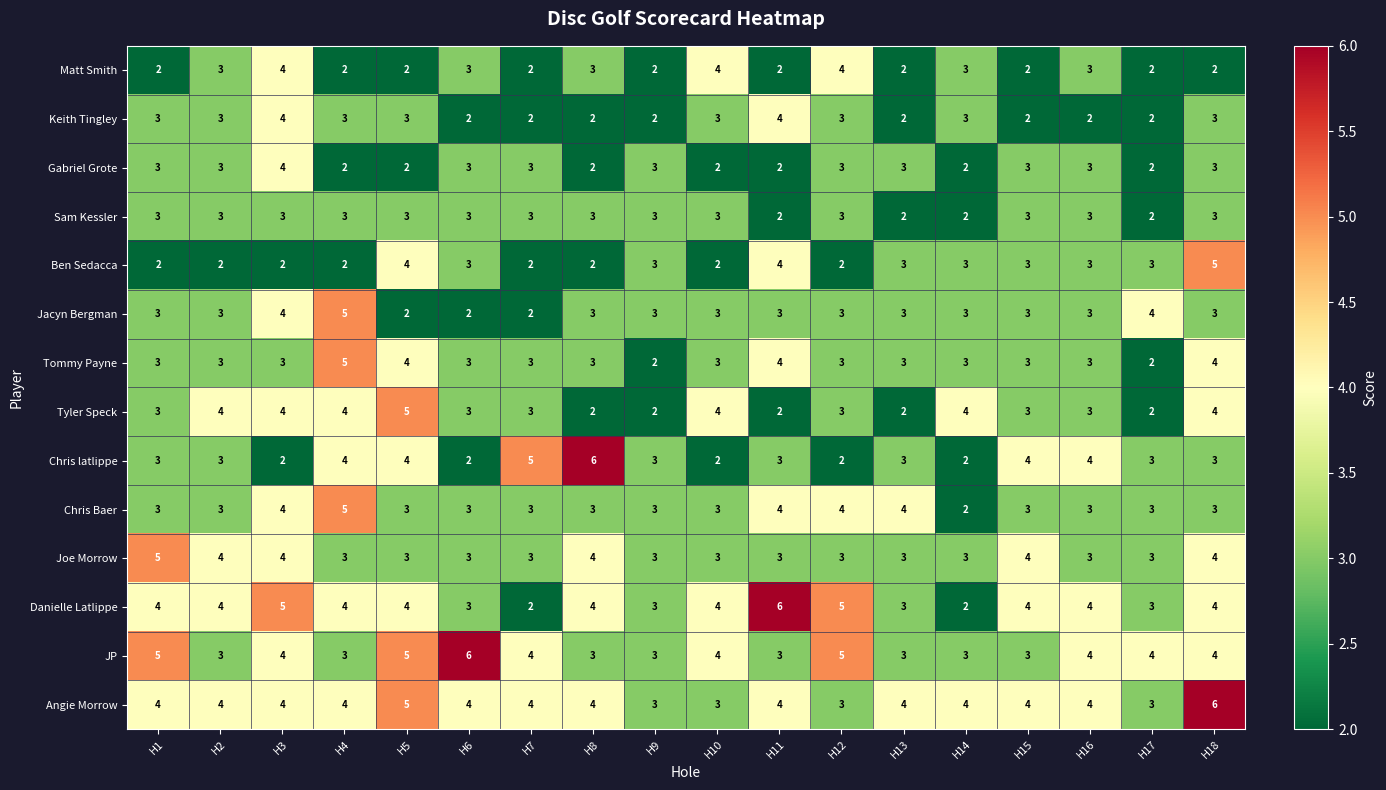

What is the average value of the Ben Sedacca series?

3